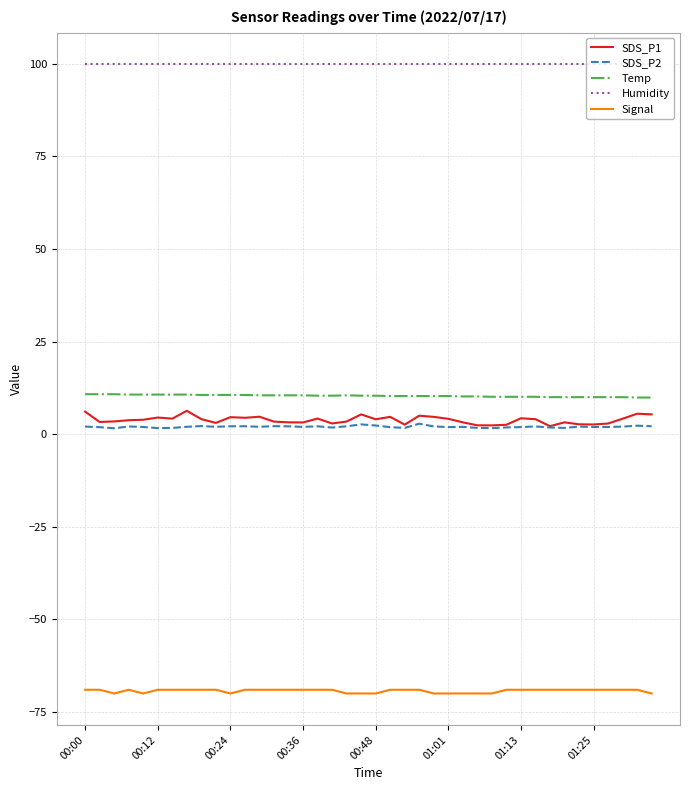

True or false: Signal and SDS_P1 cross at least once.

False